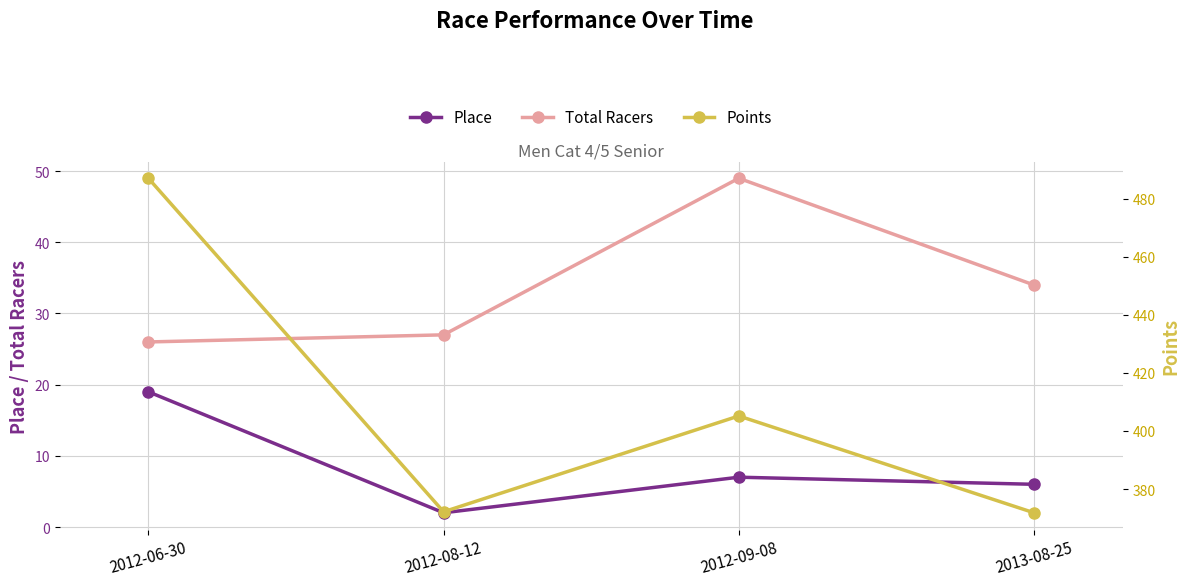

What is the value of the Place point at the 2nd from the left?

2